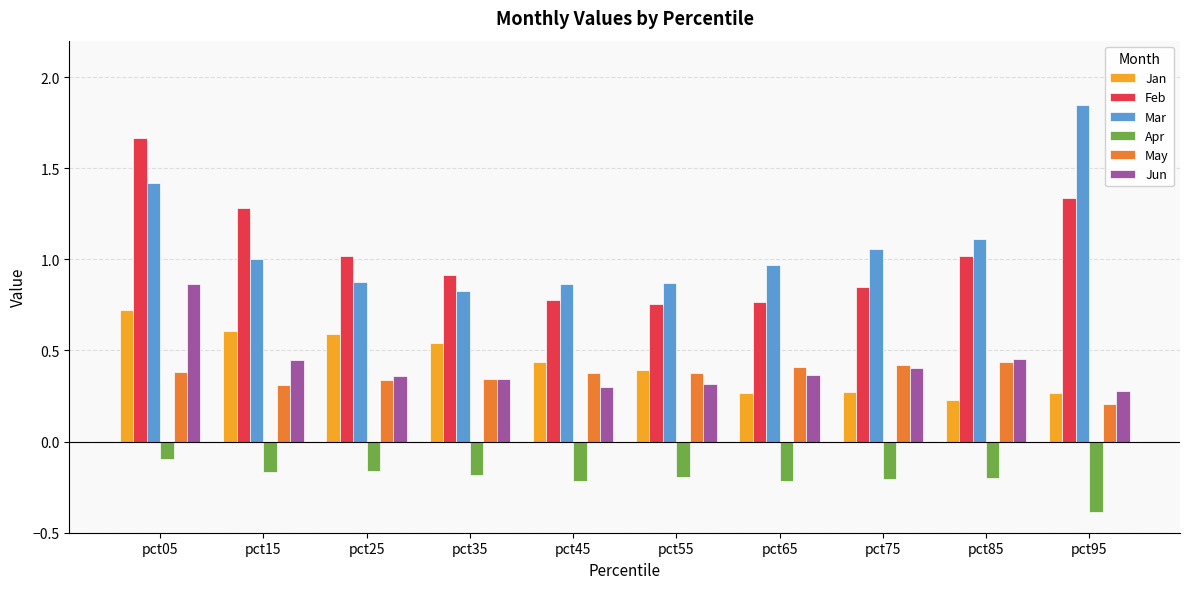

Rank the series by their maximum value, from highest to lowest.

Mar, Feb, Jun, Jan, May, Apr